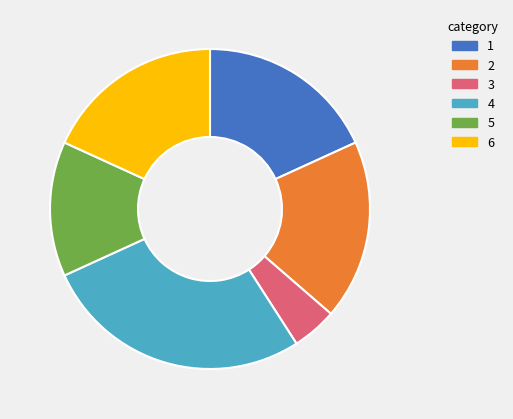

Is there any slice that represents more than half of the pie?

No